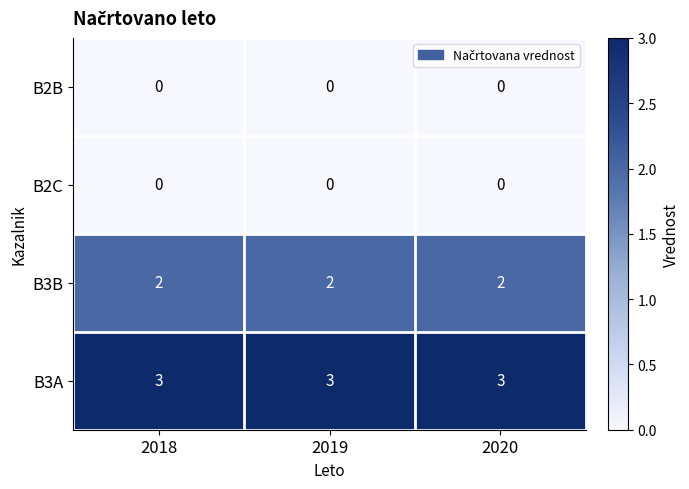

What is the sum of the B3A values at 2019 and 2018?

6